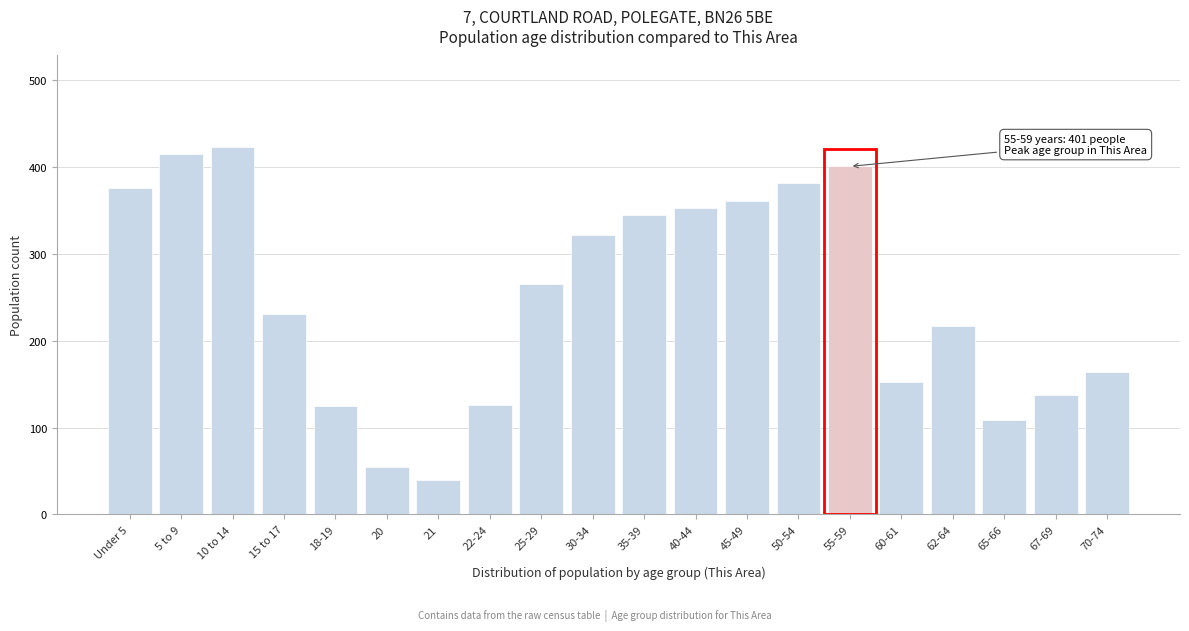

What is the label of the 7th bar from the left?

21